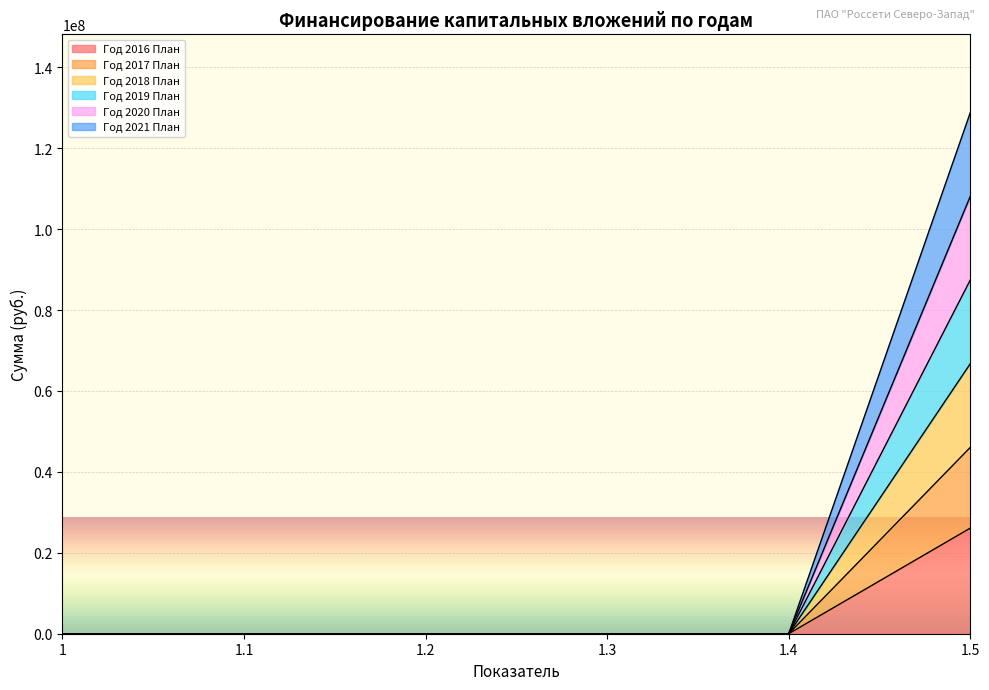

True or false: Год 2019 План and Год 2016 План intersect in this chart.

False